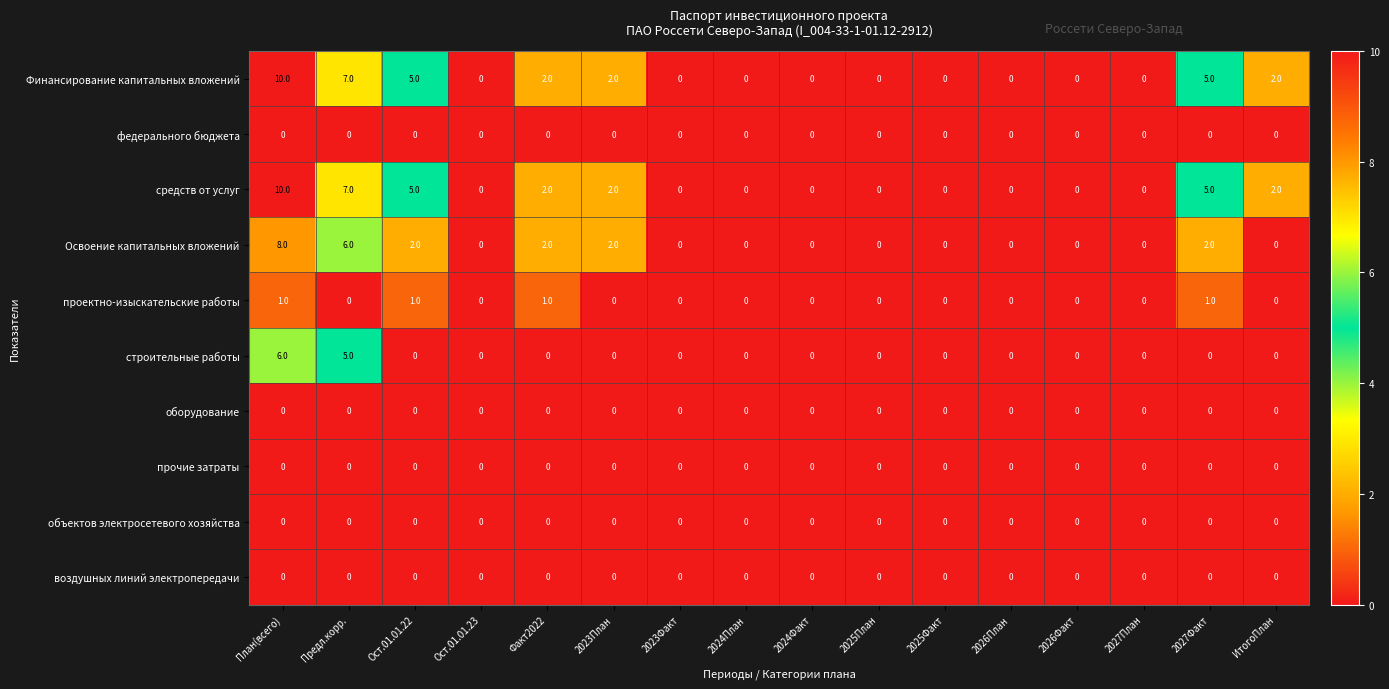

True or false: средств от услуг has a value of 2 at ИтогоПлан.

True